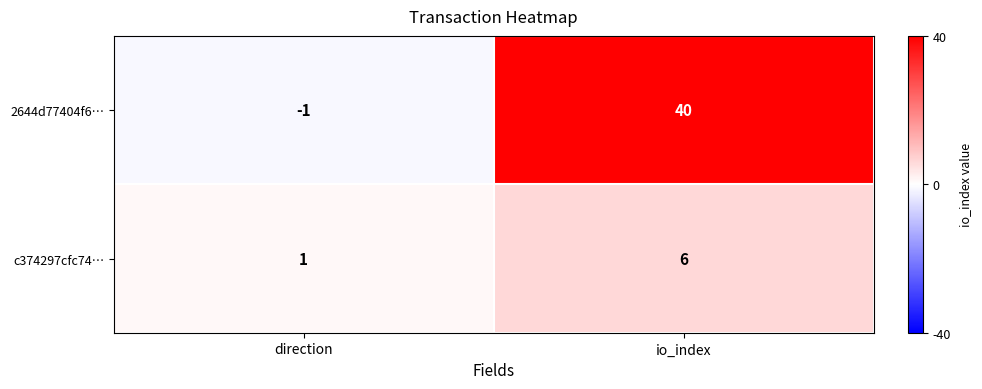

At io_index, list the series in order from smallest to largest.

c374297cfc74…, 2644d77404f6…